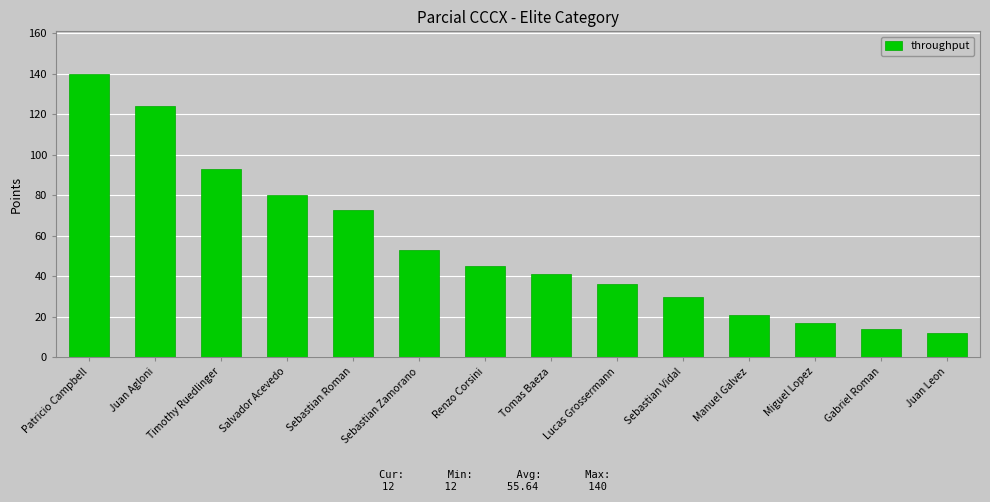

How many bars are there in total?

14